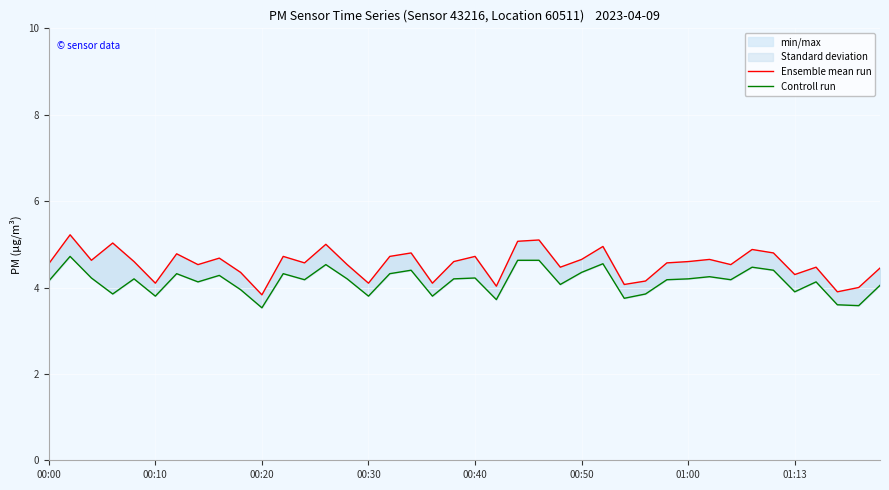

What is the sum of all Controll run values?

165.6